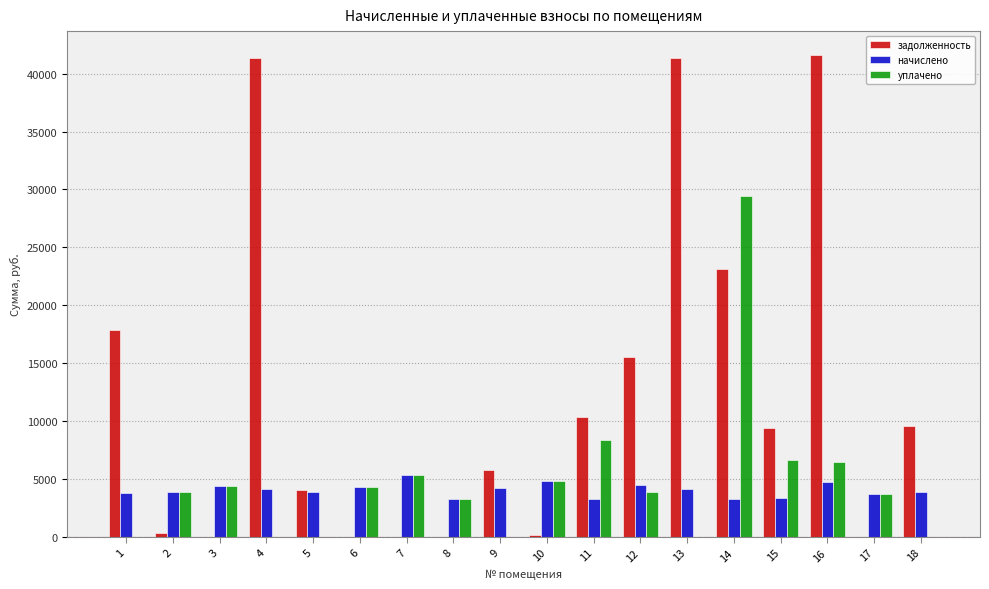

Which series has the widest spread of values?

задолженность